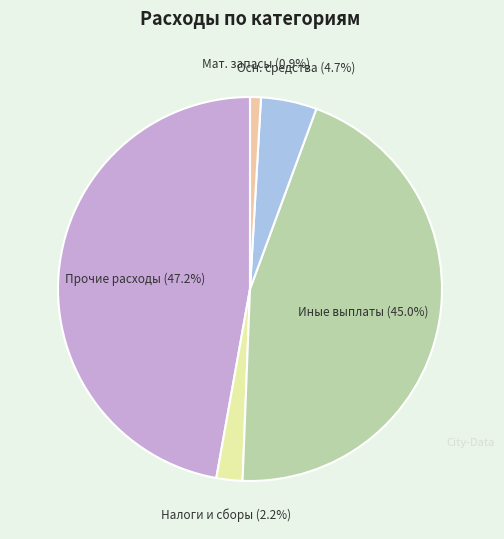

Count the number of slices in the pie.

5